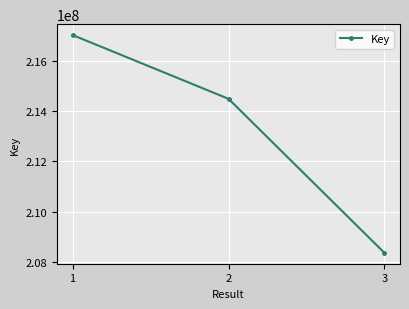

List the labels in order of value, smallest first.

3, 2, 1